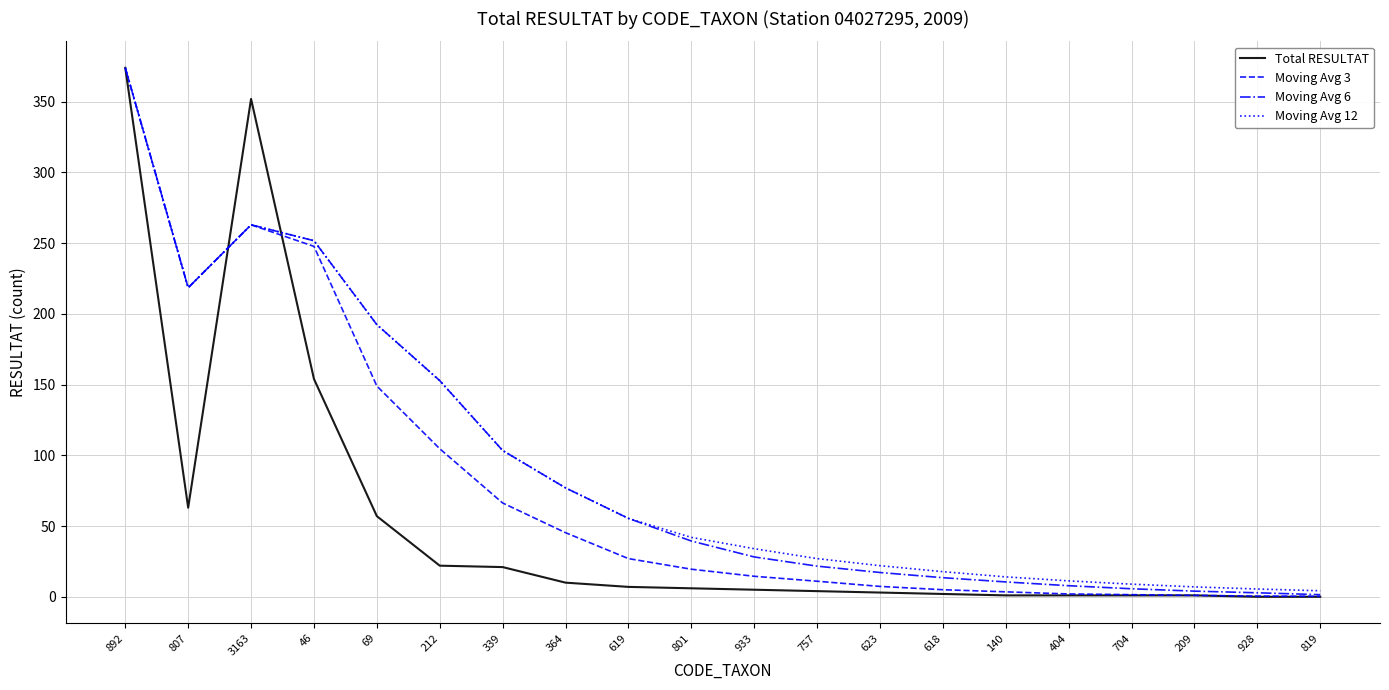

Is the value of Moving Avg 12 at 618 greater than the value of Total RESULTAT at 618?

Yes